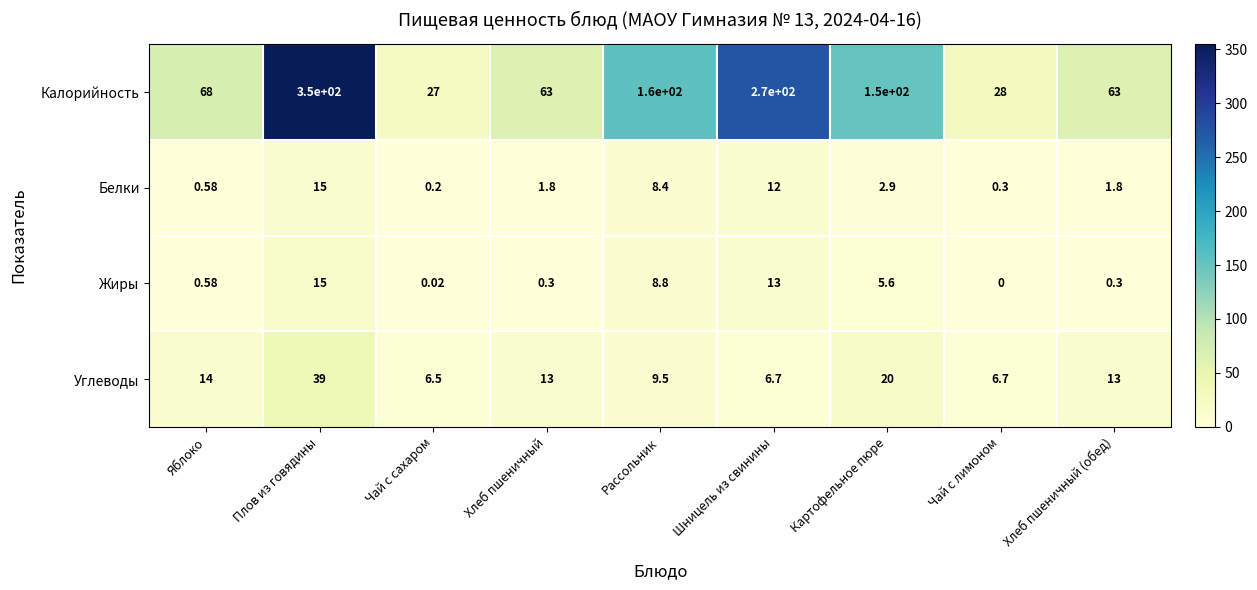

At which label does Белки first exceed 1?

Плов из говядины